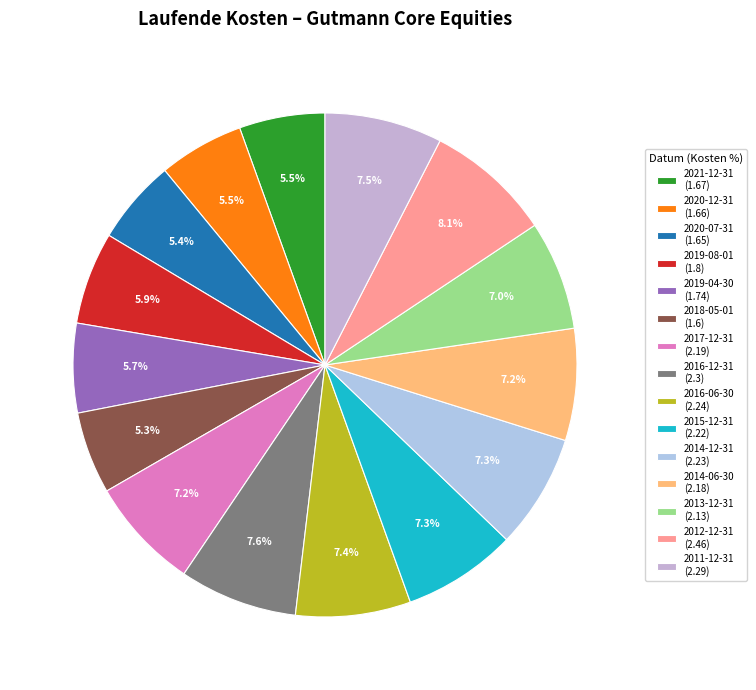

Is it true that 2012-12-31 is 14% of the pie?

False